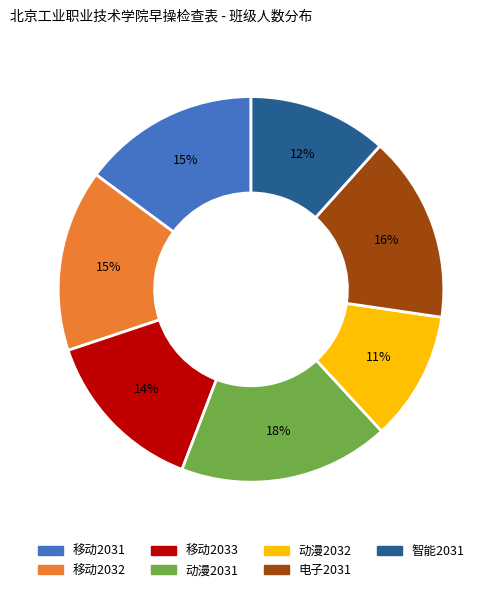

What percentage is the 动漫2031 slice, to the nearest percent?

18%